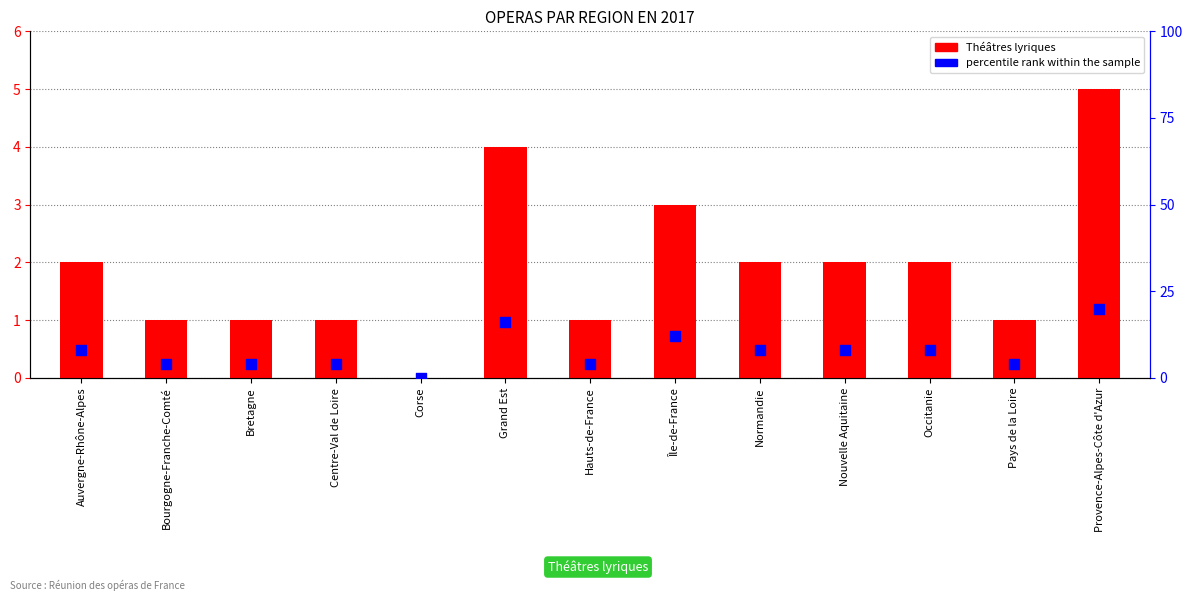

Which series reaches the minimum Y coordinate?

Théâtres lyriques